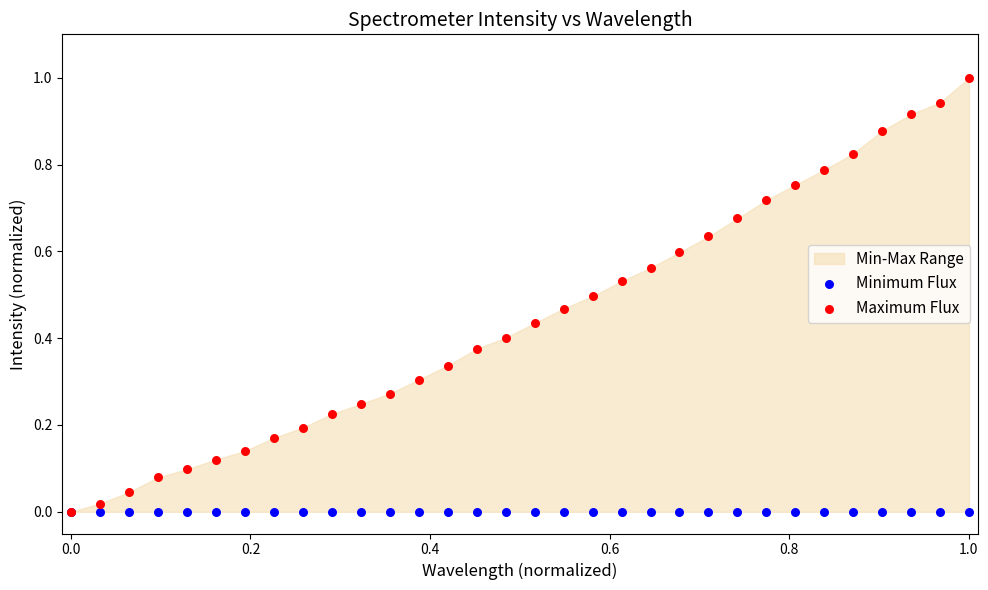

Which series reaches the maximum Y coordinate?

Maximum Flux